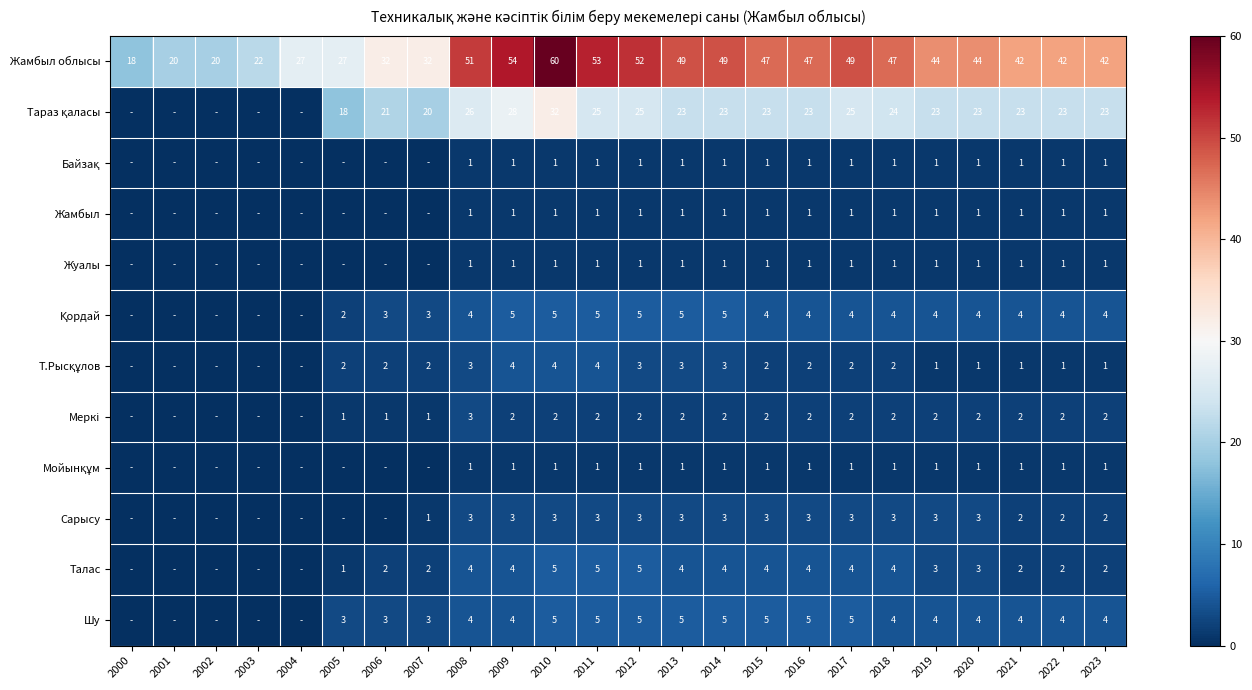

Is it true that Жамбыл облысы equals 20 at 2002?

True